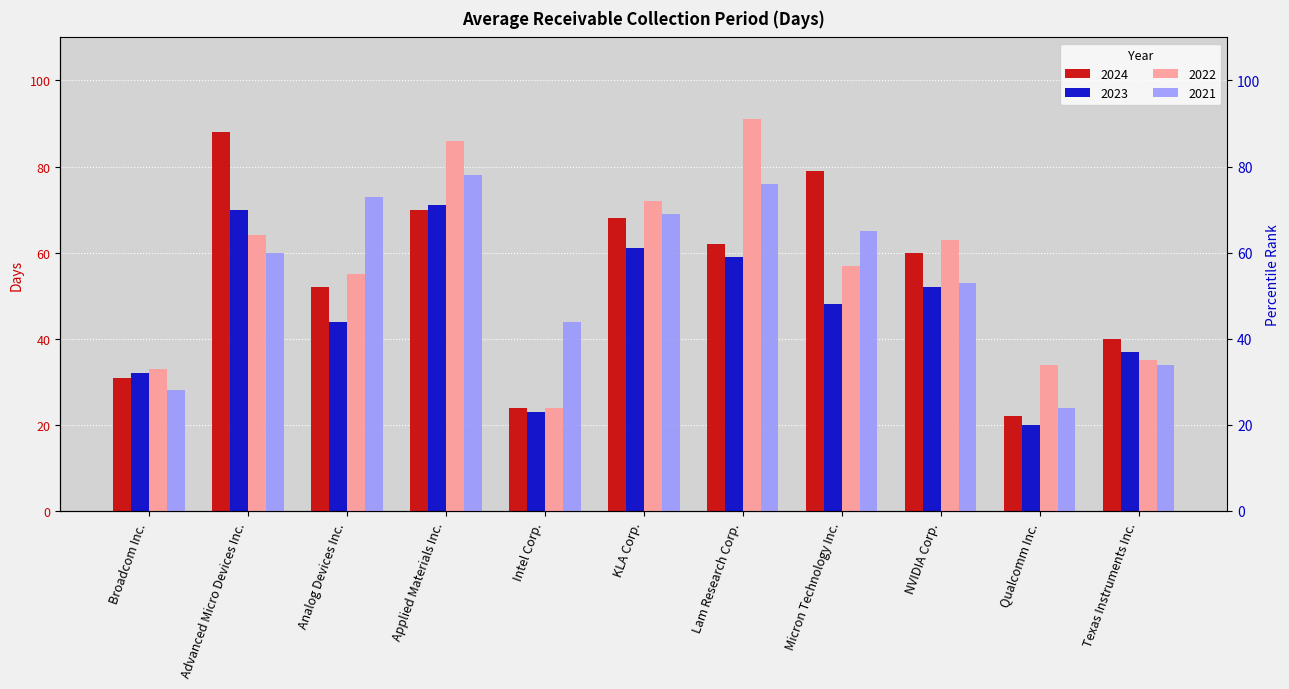

What is the spread (max minus min) of values at Micron Technology Inc.?

31